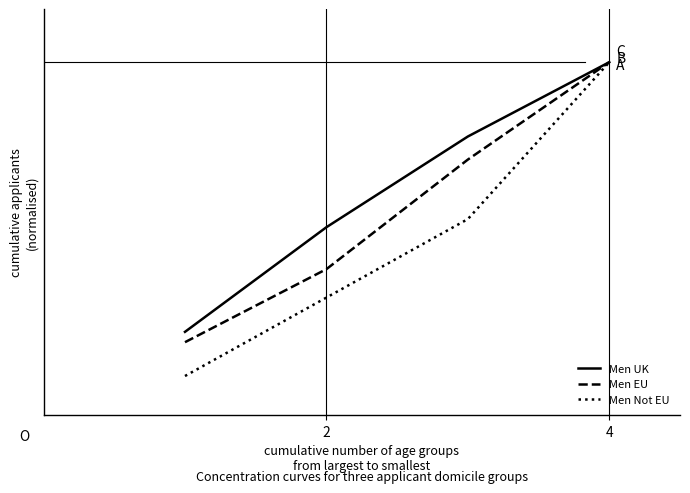

What are all the series names shown in the legend?

Men UK, Men EU, Men Not EU